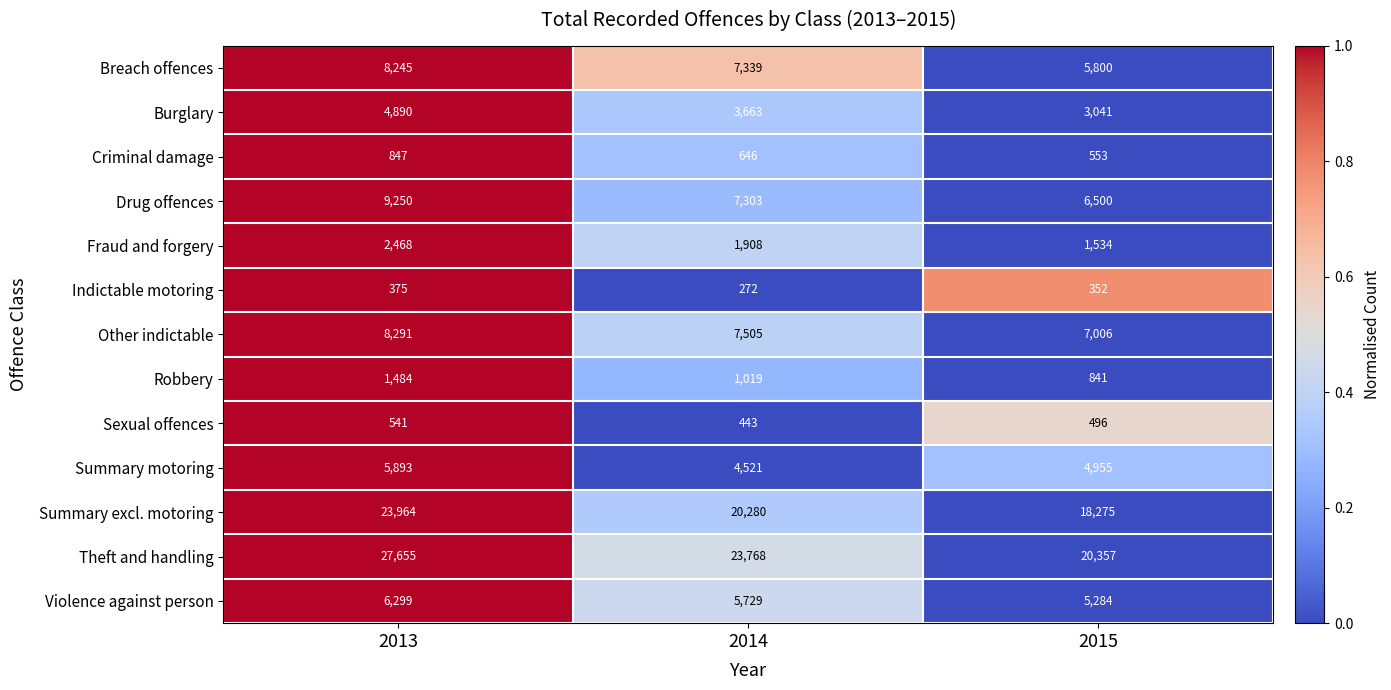

Between 2013 and 2015, which series saw the biggest shift?

Theft and handling